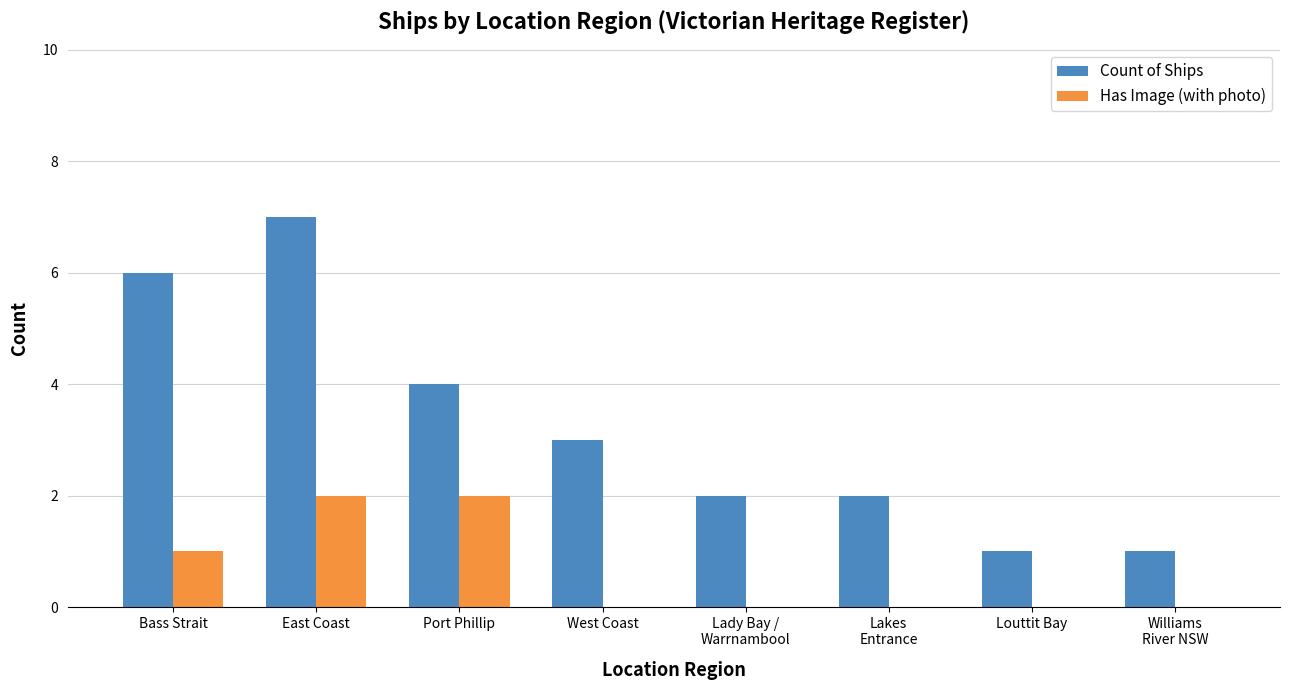

Which series has the largest range (max minus min)?

Count of Ships